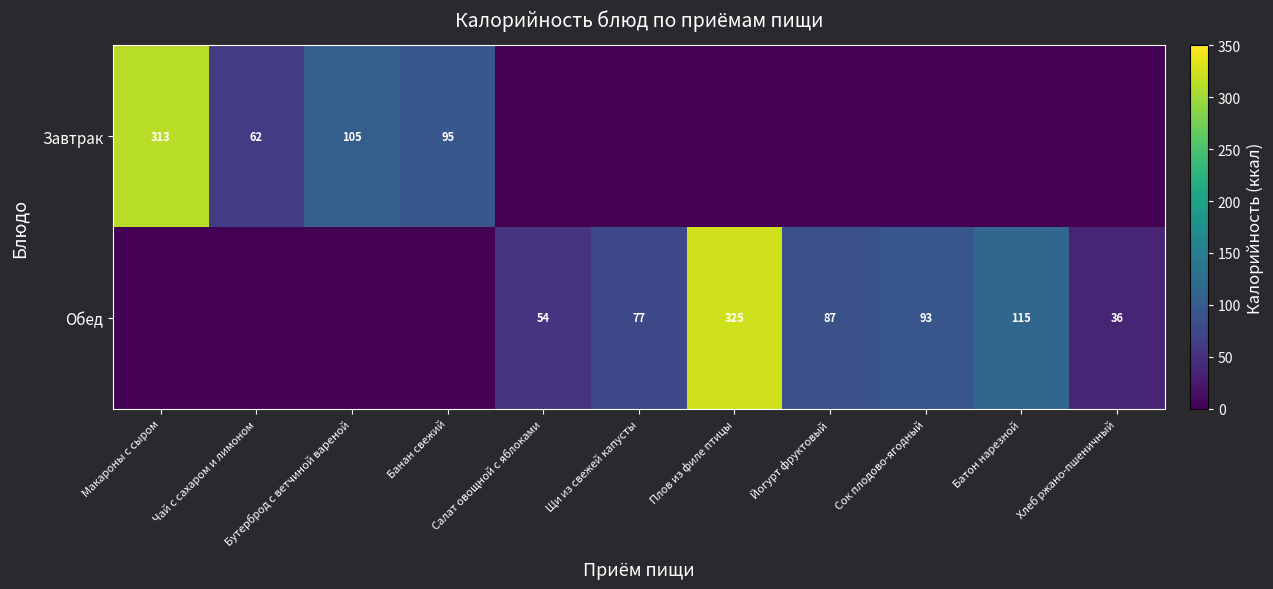

The Завтрак series shows 95 at Банан свежий. True or false?

True